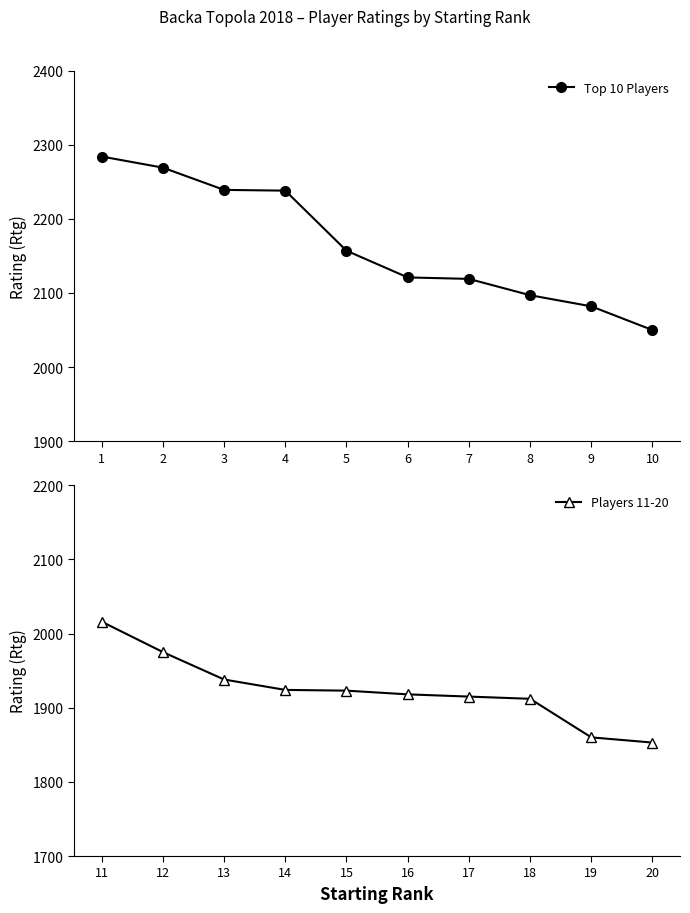

What is the sum of all Top 10 Players values?

21656